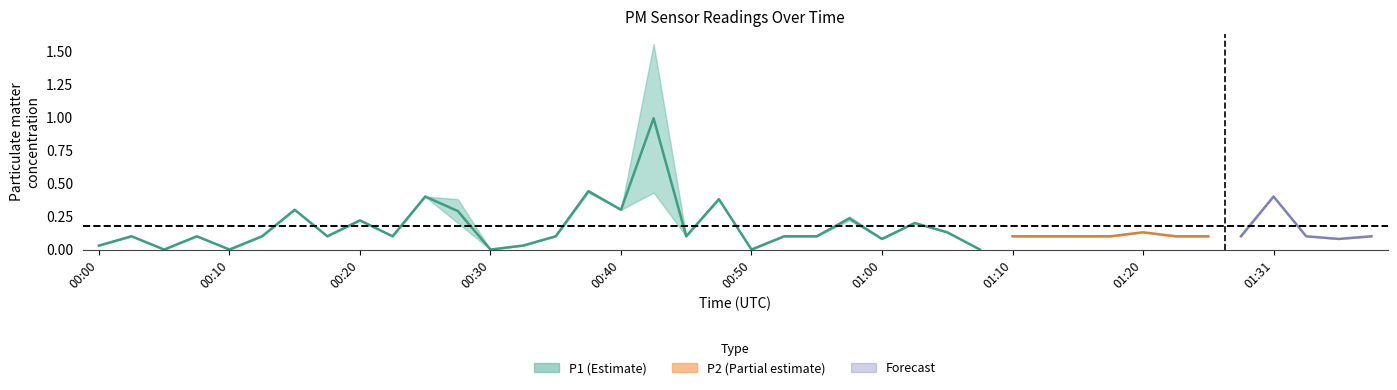

True or false: P2 and P1 cross at least once.

False